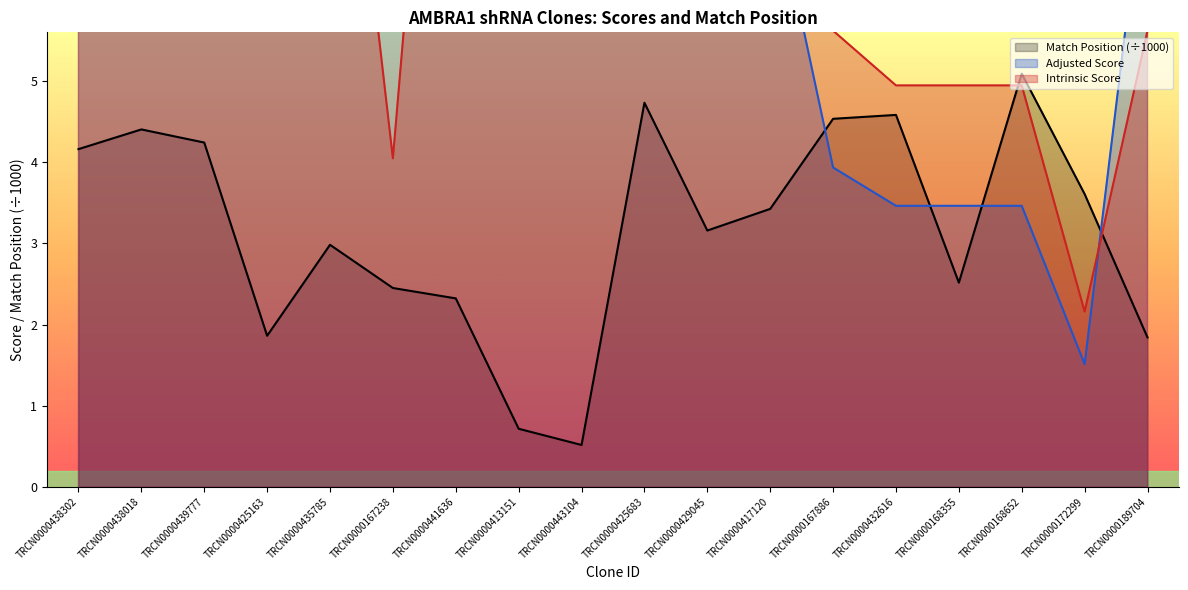

At TRCN0000417120, list the series in order from smallest to largest.

Match Position (÷1000), Adjusted Score, Intrinsic Score